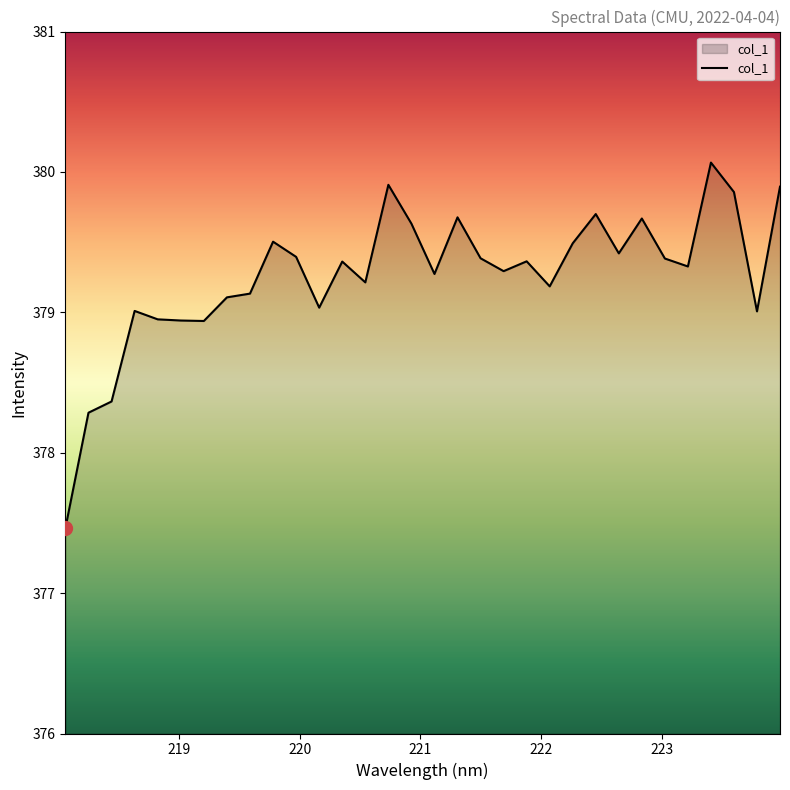

What is the greatest value displayed?

380.1